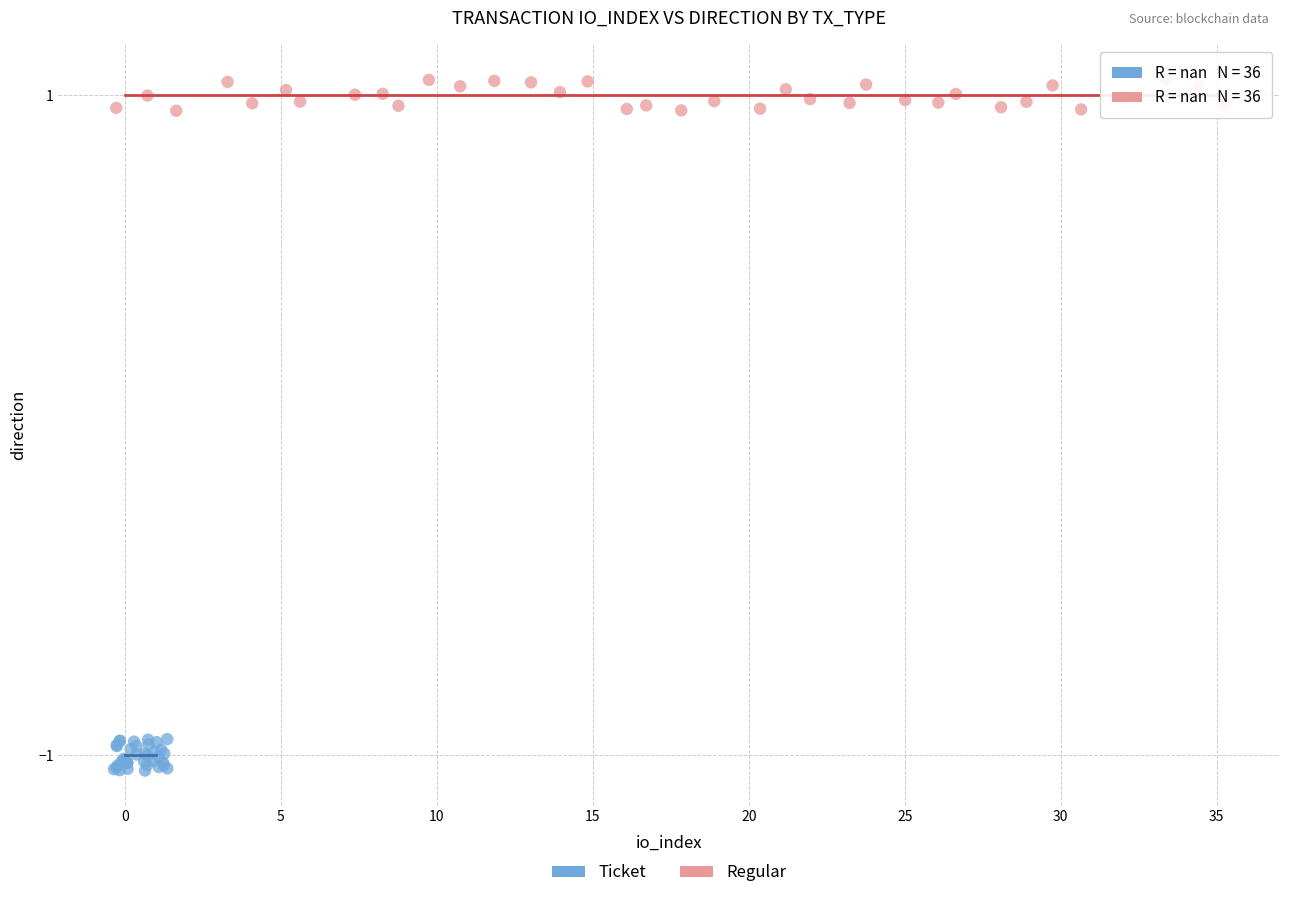

Which series contains the highest Y value?

Regular